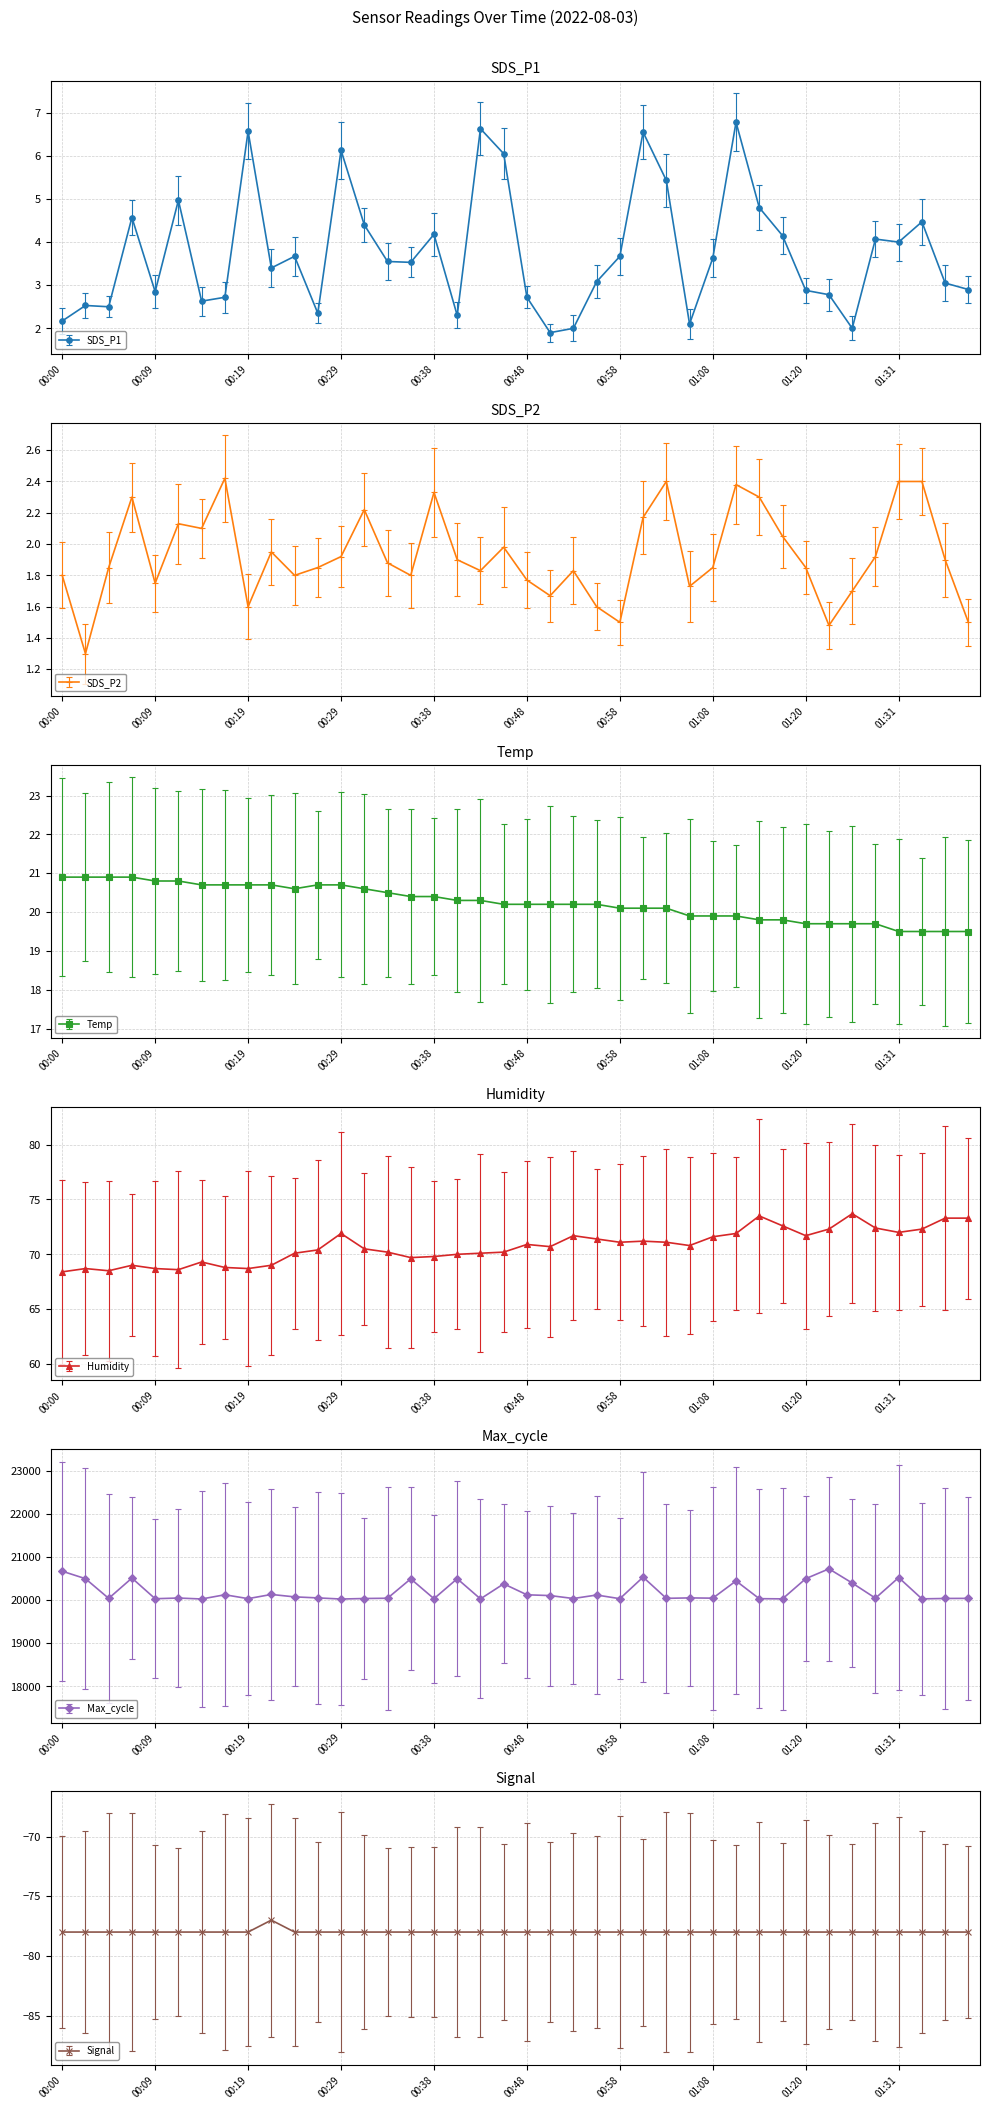

Is this an area chart (filled region under the line)?

No